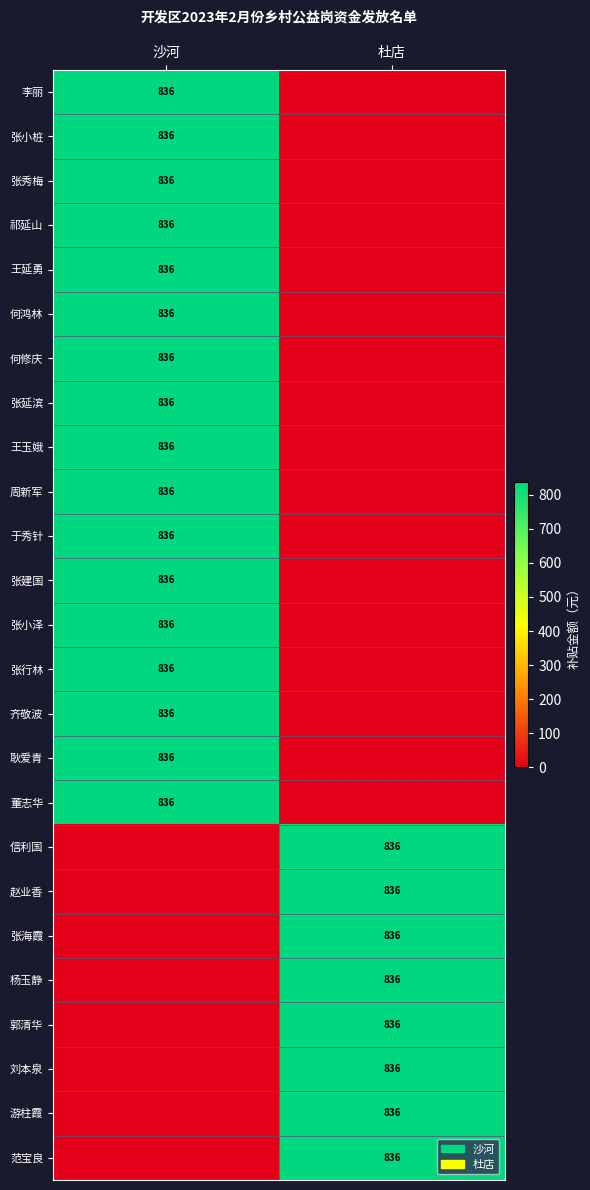

The 游柱霞 series shows 836 at 杜店. True or false?

True